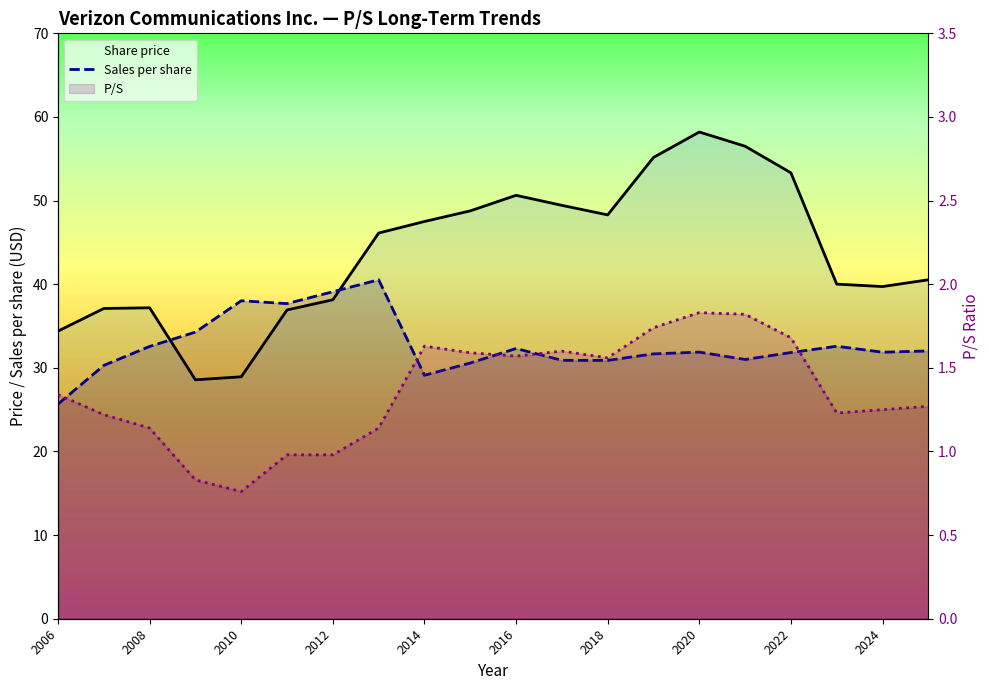

What is the difference between the maximum and minimum values in the Share price series?

29.6